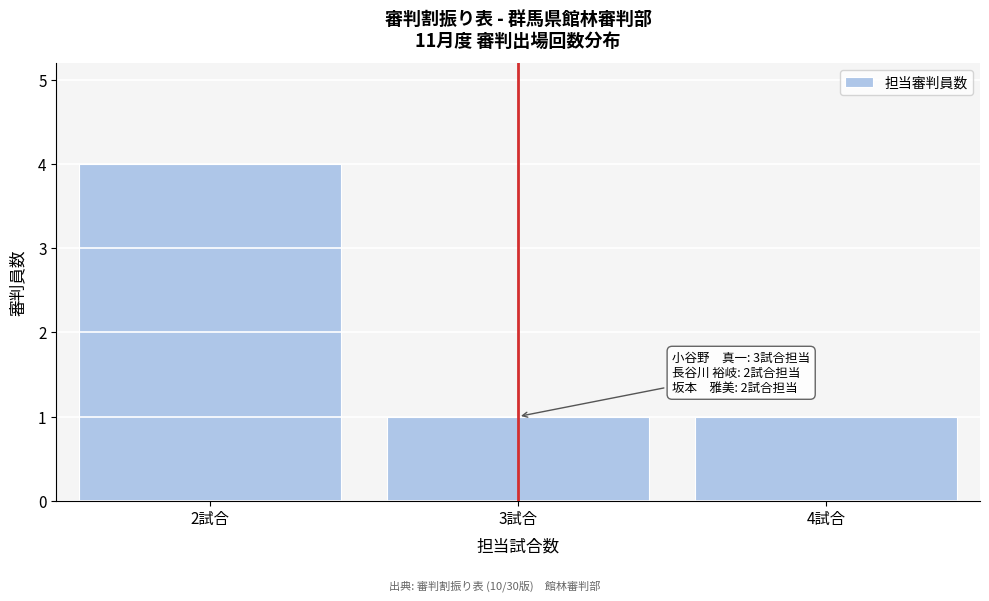

Reading left to right, transcribe all the data shown in this chart.

2試合=4	3試合=1	4試合=1